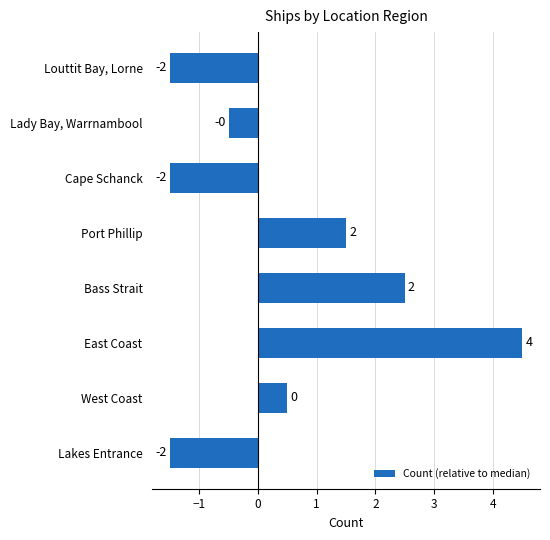

What is the sum of all values?

4.0